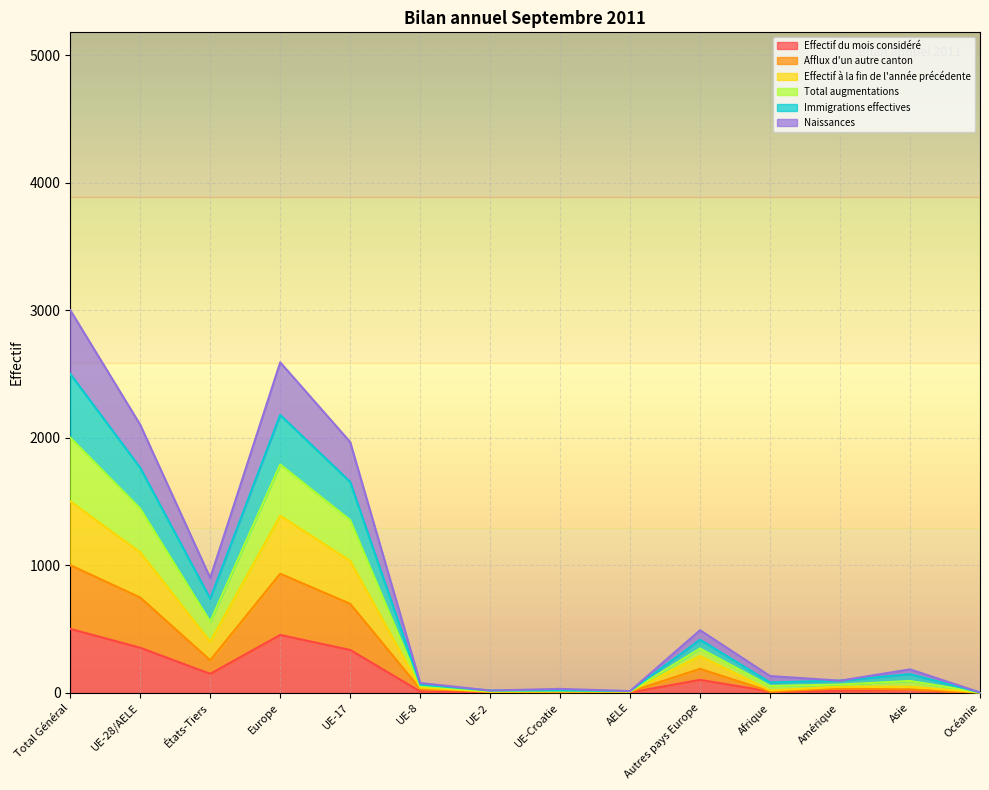

What is the highest value of the Effectif du mois considéré series?

500.0